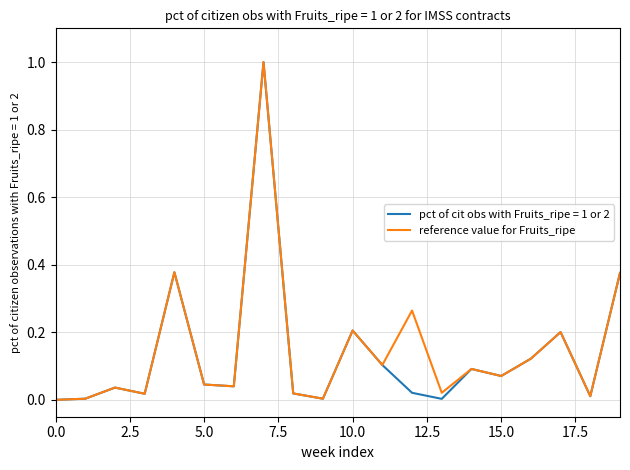

What is the maximum value shown in the chart?

1.0